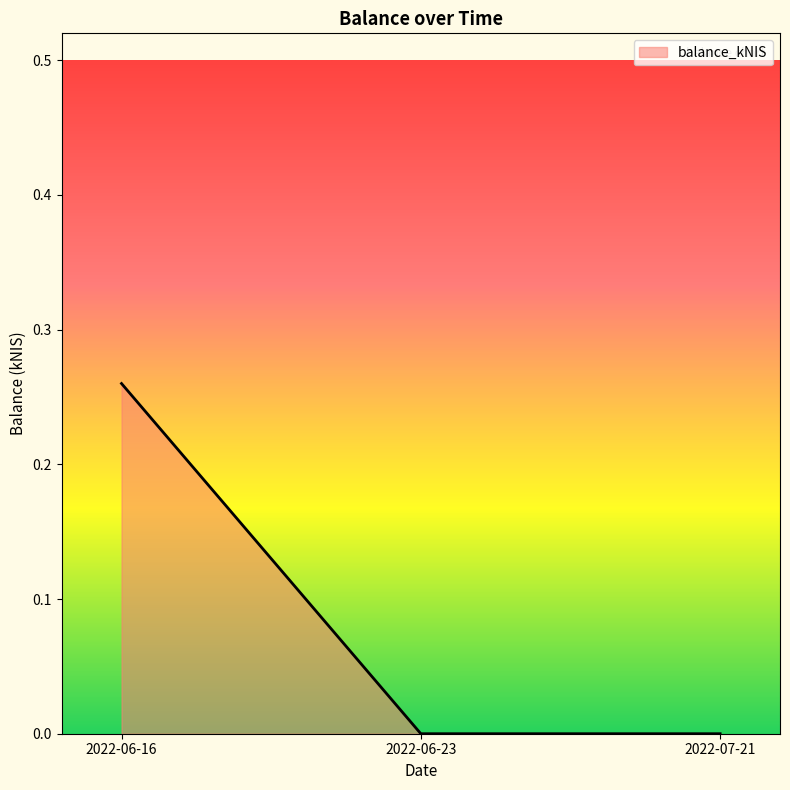

The chart shows a value of 0.4 at 2022-06-16. True or false?

False